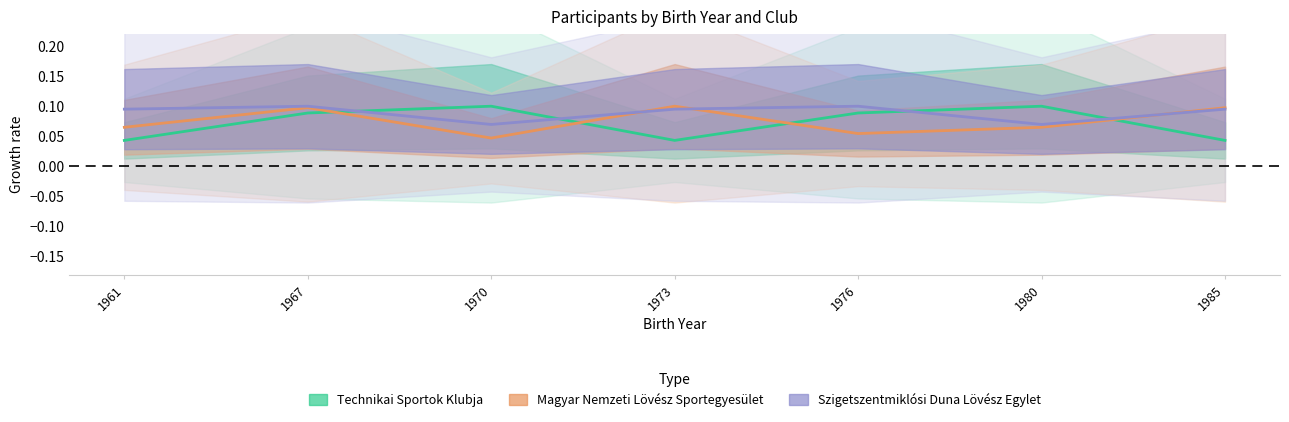

List the series in order of their peak value, highest first.

Technikai Sportok Klubja, Magyar Nemzeti Lövész Sportegyesület, Szigetszentmiklósi Duna Lövész Egylet